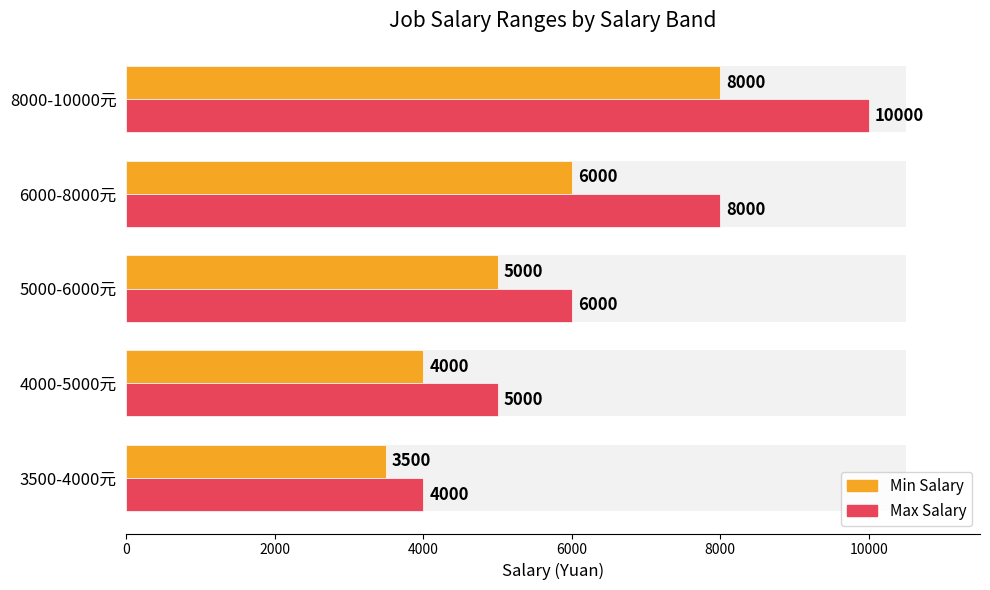

List the series in order of their peak value, highest first.

Max Salary, Min Salary